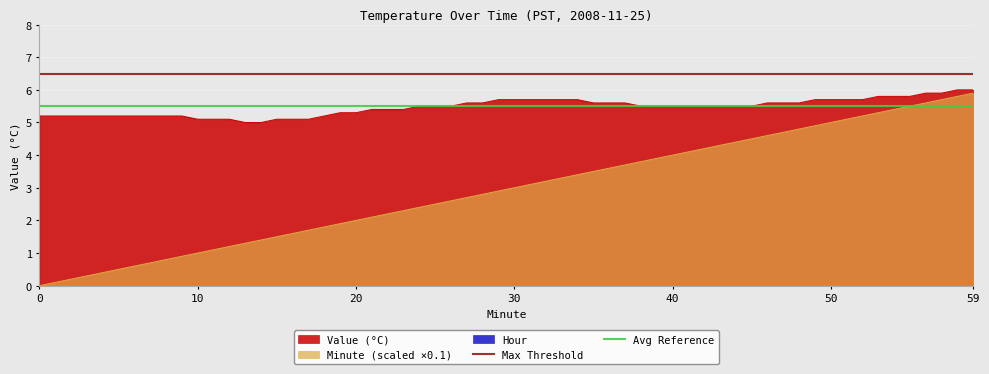

What is the lowest value of the Avg Reference series?

5.5